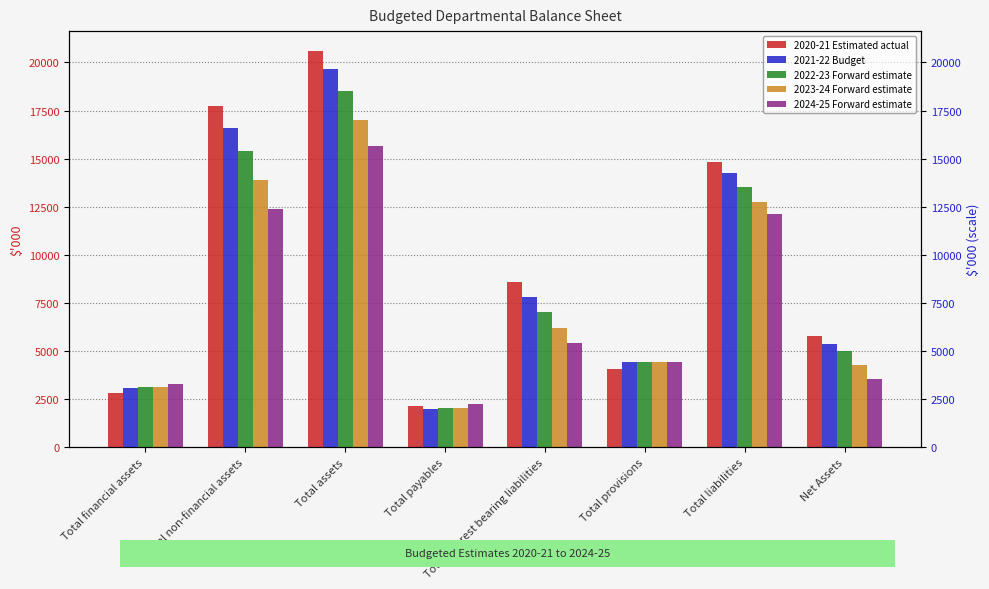

What is the label of the 1st bar from the right?

Net Assets